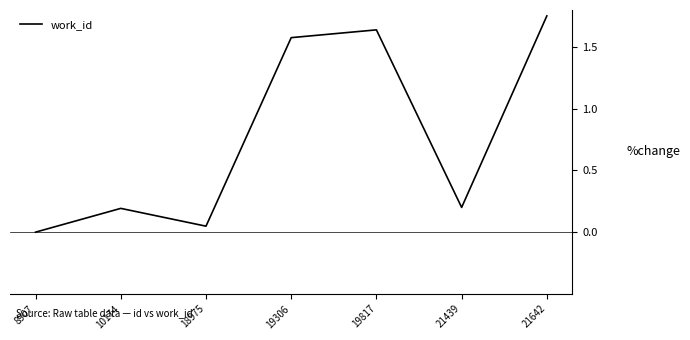

At which category does the data reach its first local peak?

10174